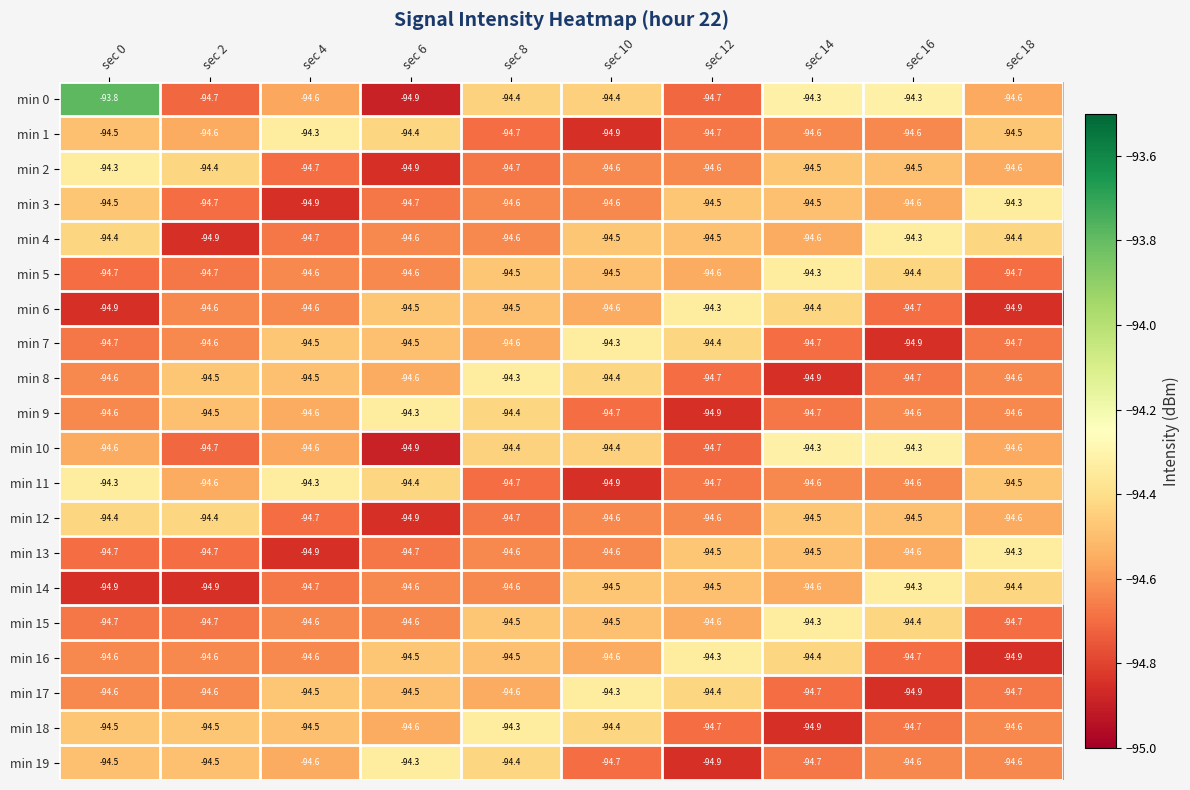

The value of min 1 at sec 16 is -94.6. True or false?

True